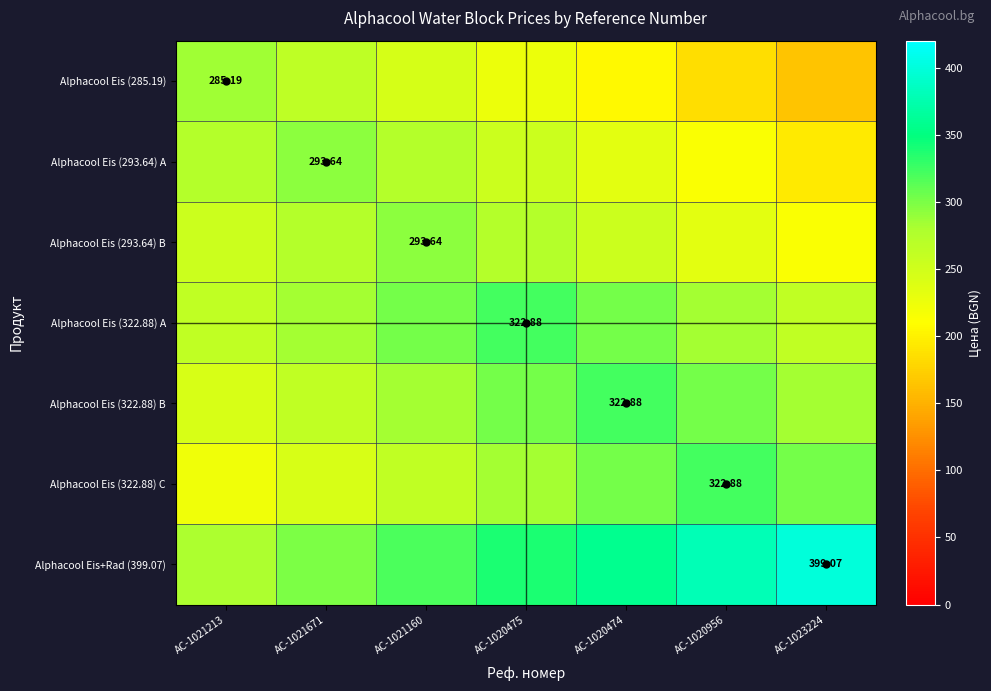

Which series has the widest spread of values?

Alphacool Eis (285.19)